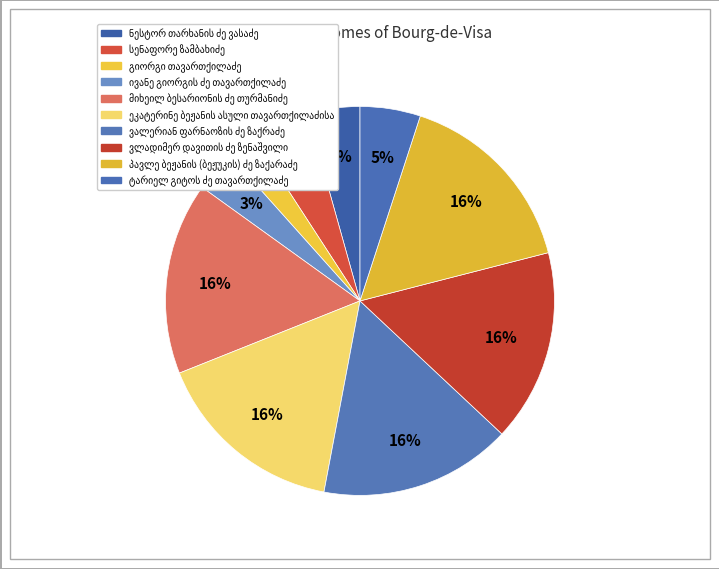

To the nearest percent, what is the average slice percentage?

10%